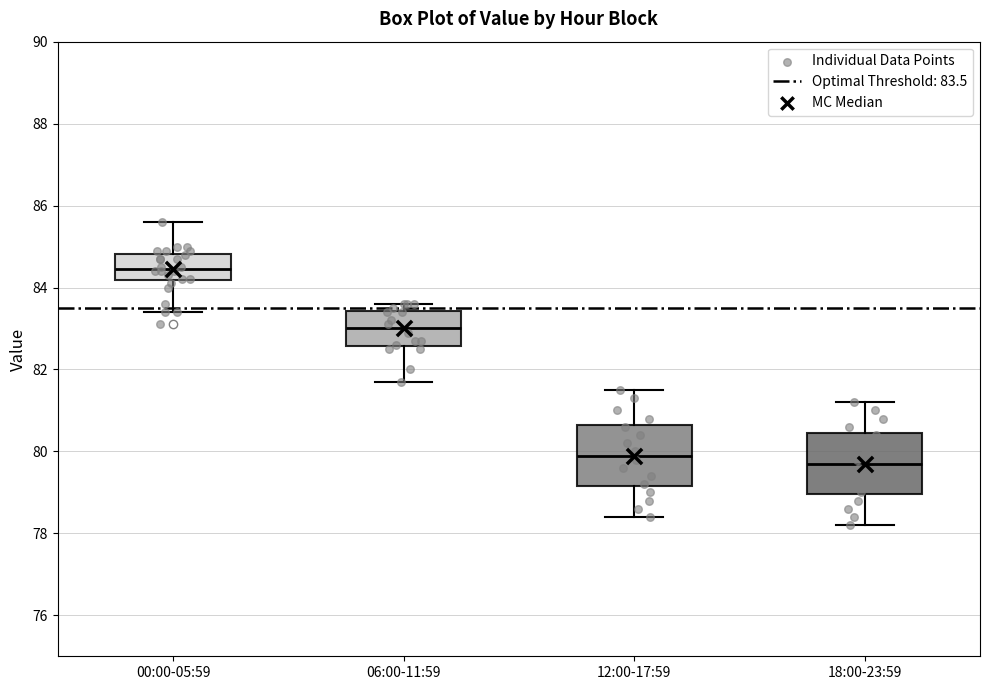

Where does the median line of the box for 18:00-23:59 sit on the y-axis? The values are not printed on the chart, so give them approximately, as read against the axis.

79.8